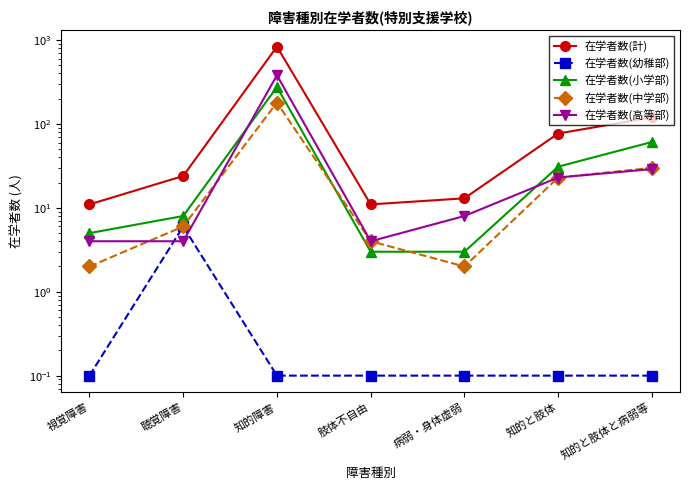

True or false: 在学者数(幼稚部) has a value of 0.1 at 視覚障害.

True